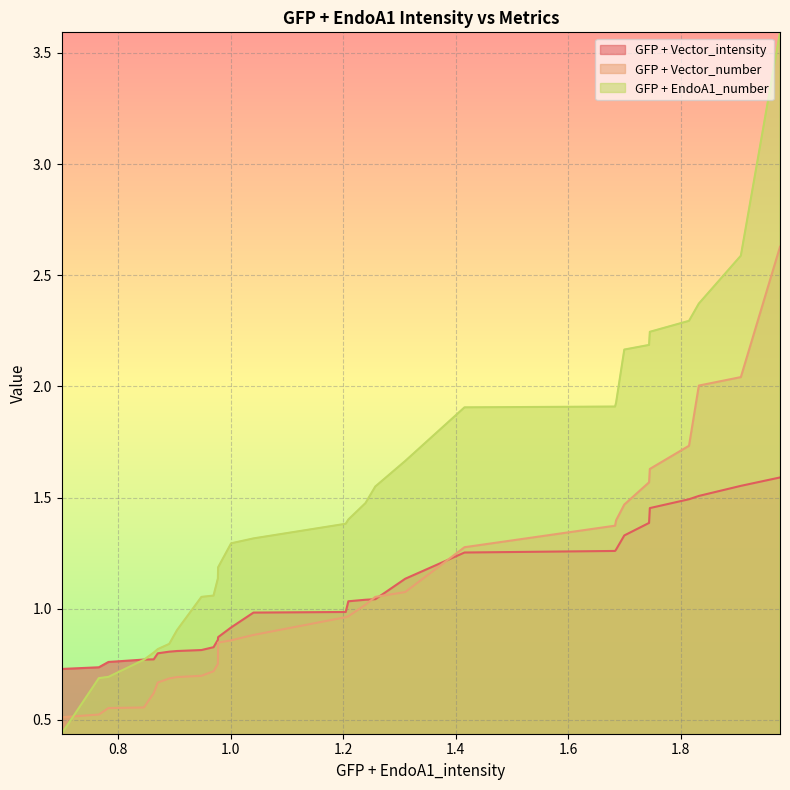

How many categories are shown in the chart?

29